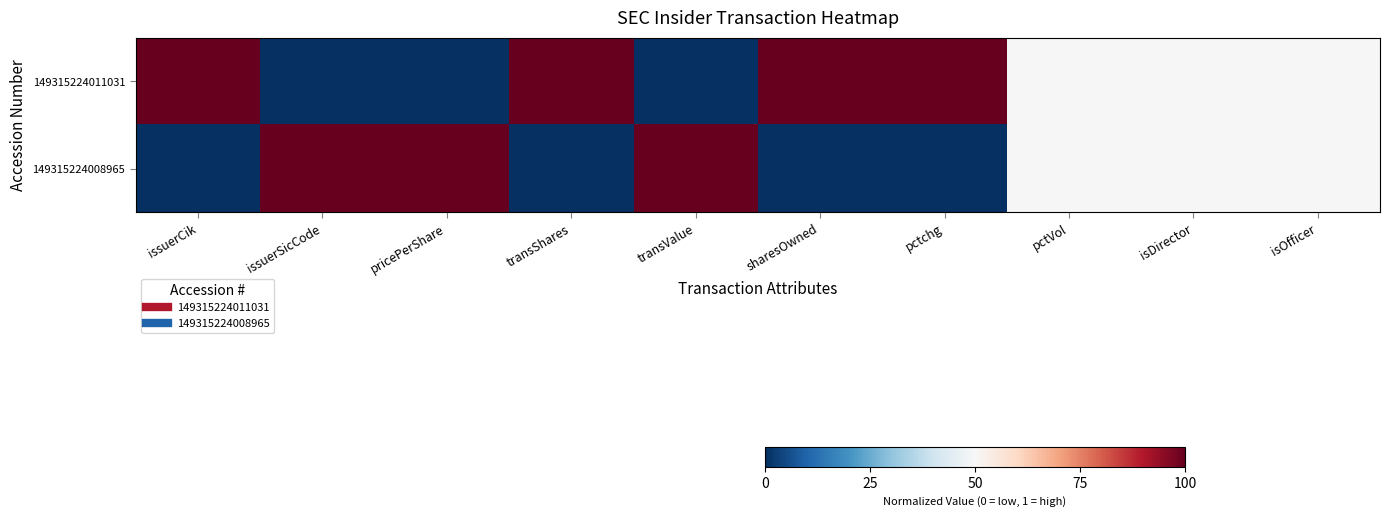

Which has a higher value, isDirector or isOfficer?

isDirector